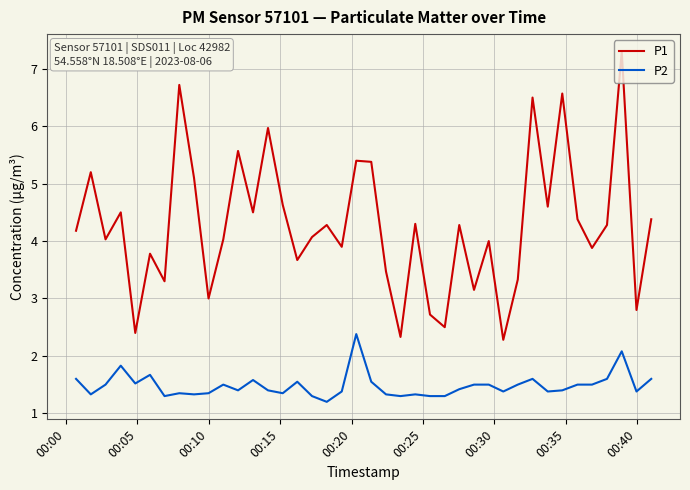

Which series has the largest total across all categories?

P1